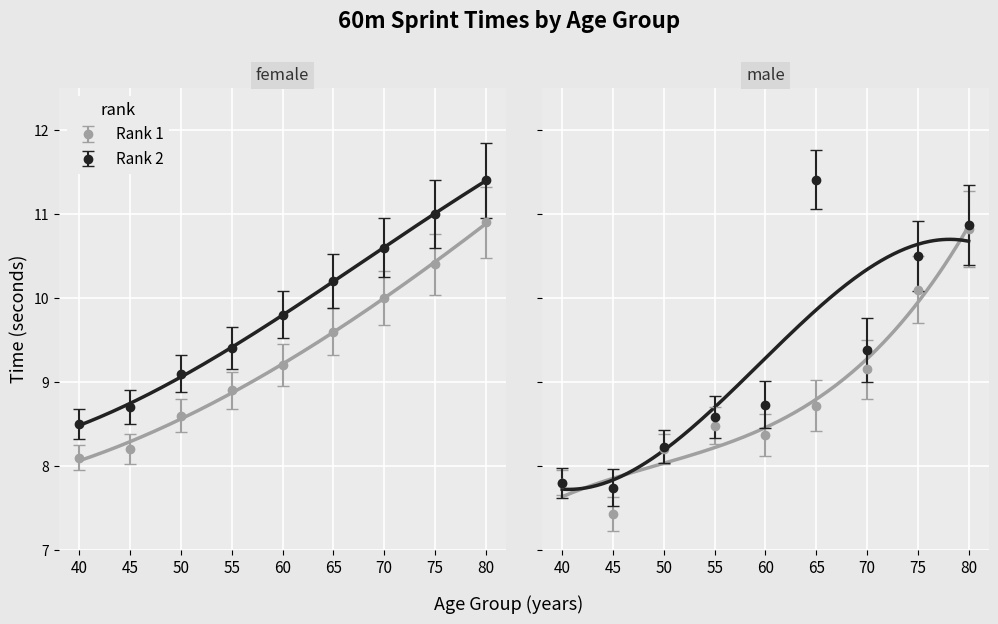

At how many categories does at least one series exceed 11?

1